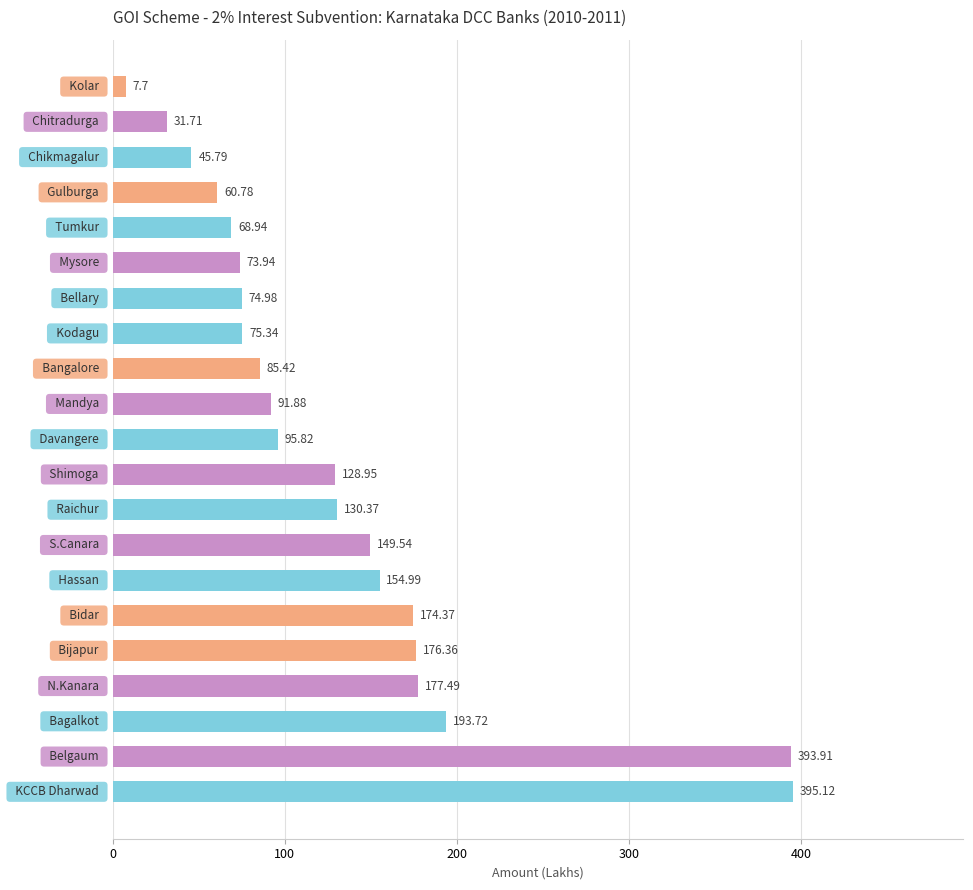

What is the sum of all values?

2787.1